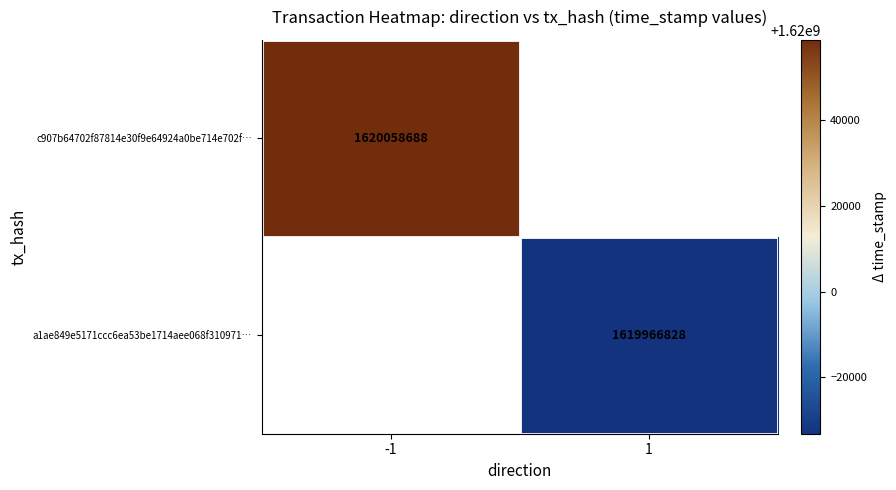

Is it true that a1ae849e5171ccc6ea53be1714aee068f310971… equals 2717999420 at 1?

False